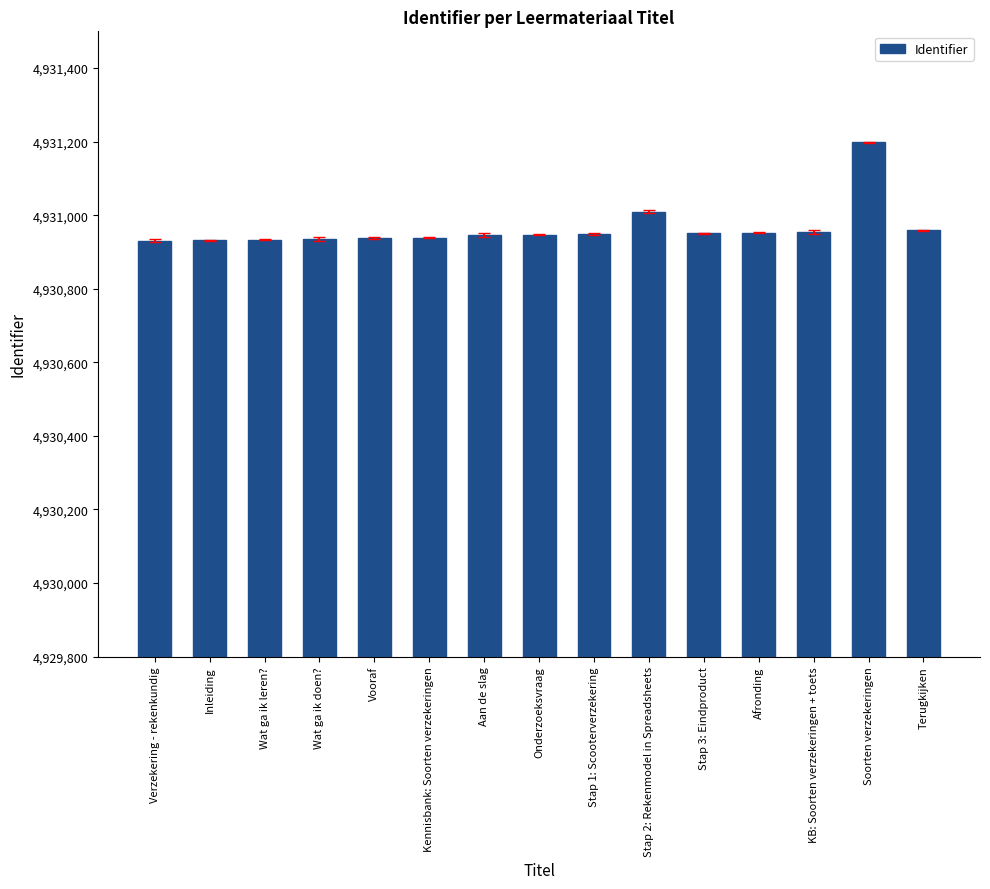

What is the label of the 6th bar from the left?

Kennisbank: Soorten verzekeringen